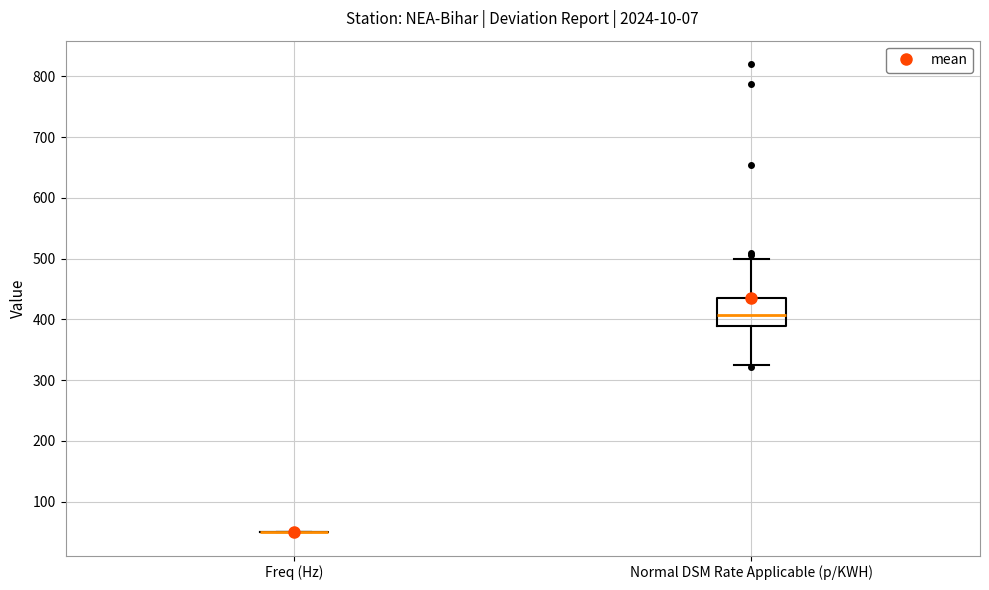

Reading left to right, transcribe this box plot: for each box, give where its median line is, the range the box spans, and where its two whiskers end, as read against the y-axis. The values are not printed on the chart, so give them approximately, as read against the axis.

Freq (Hz): box collapsed to a line at 50, whiskers 50 to 50
Normal DSM Rate Applicable (p/KWH): median 410, box 390 to 430, whiskers 320 to 500